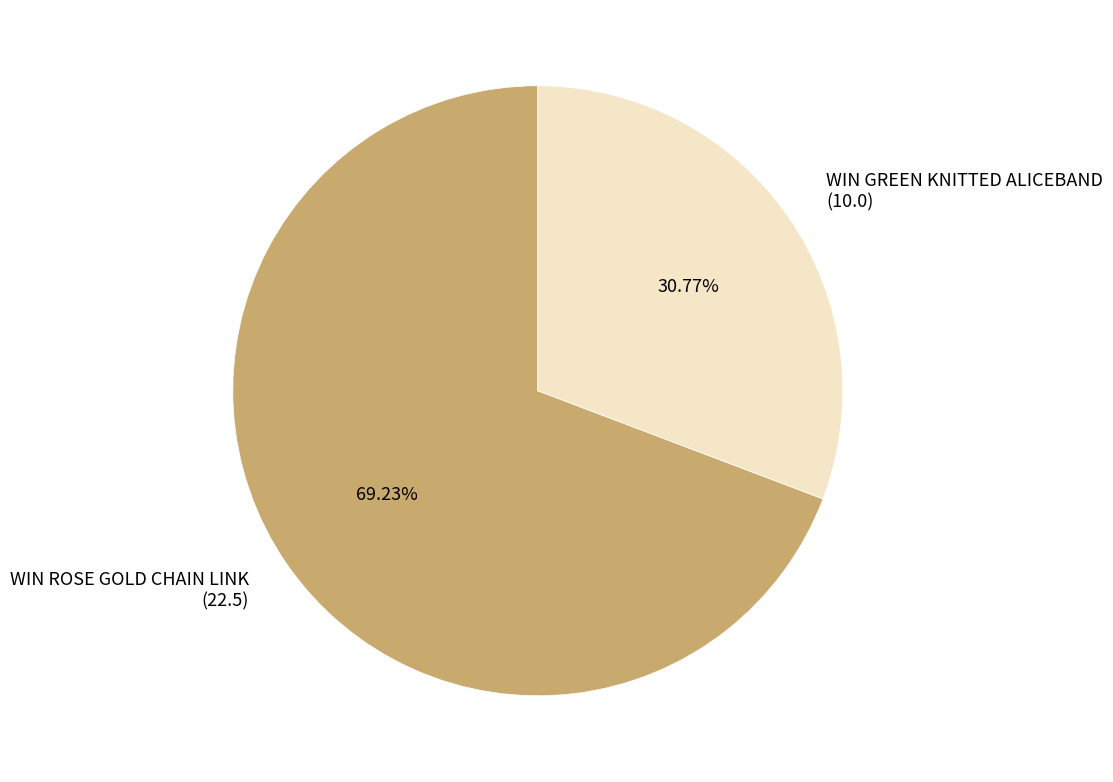

Do WIN GREEN KNITTED ALICEBAND (10.0) and WIN ROSE GOLD CHAIN LINK (22.5) together represent more than half of the pie?

Yes